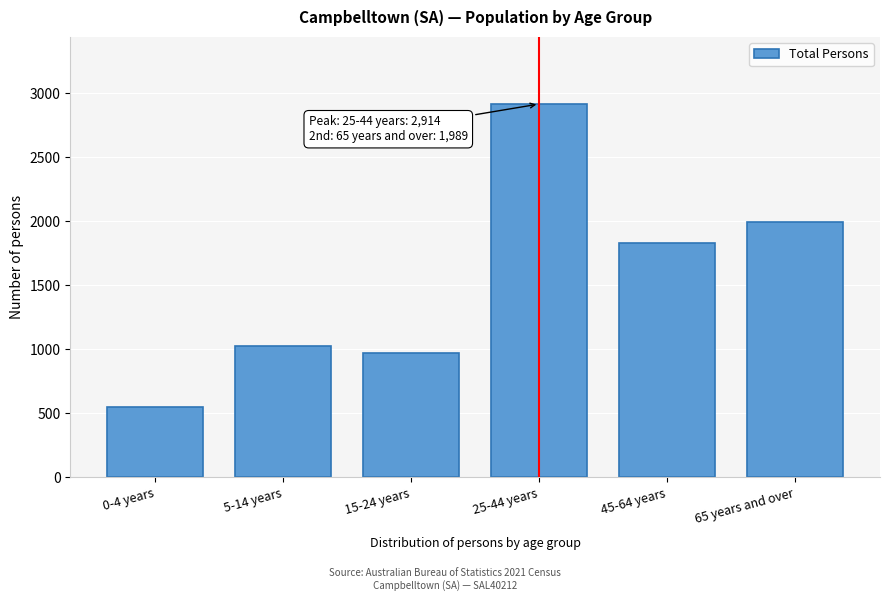

Reading right to left, list all the values displayed in this chart.

65 years and over=1989	45-64 years=1827	25-44 years=2914	15-24 years=973	5-14 years=1025	0-4 years=546